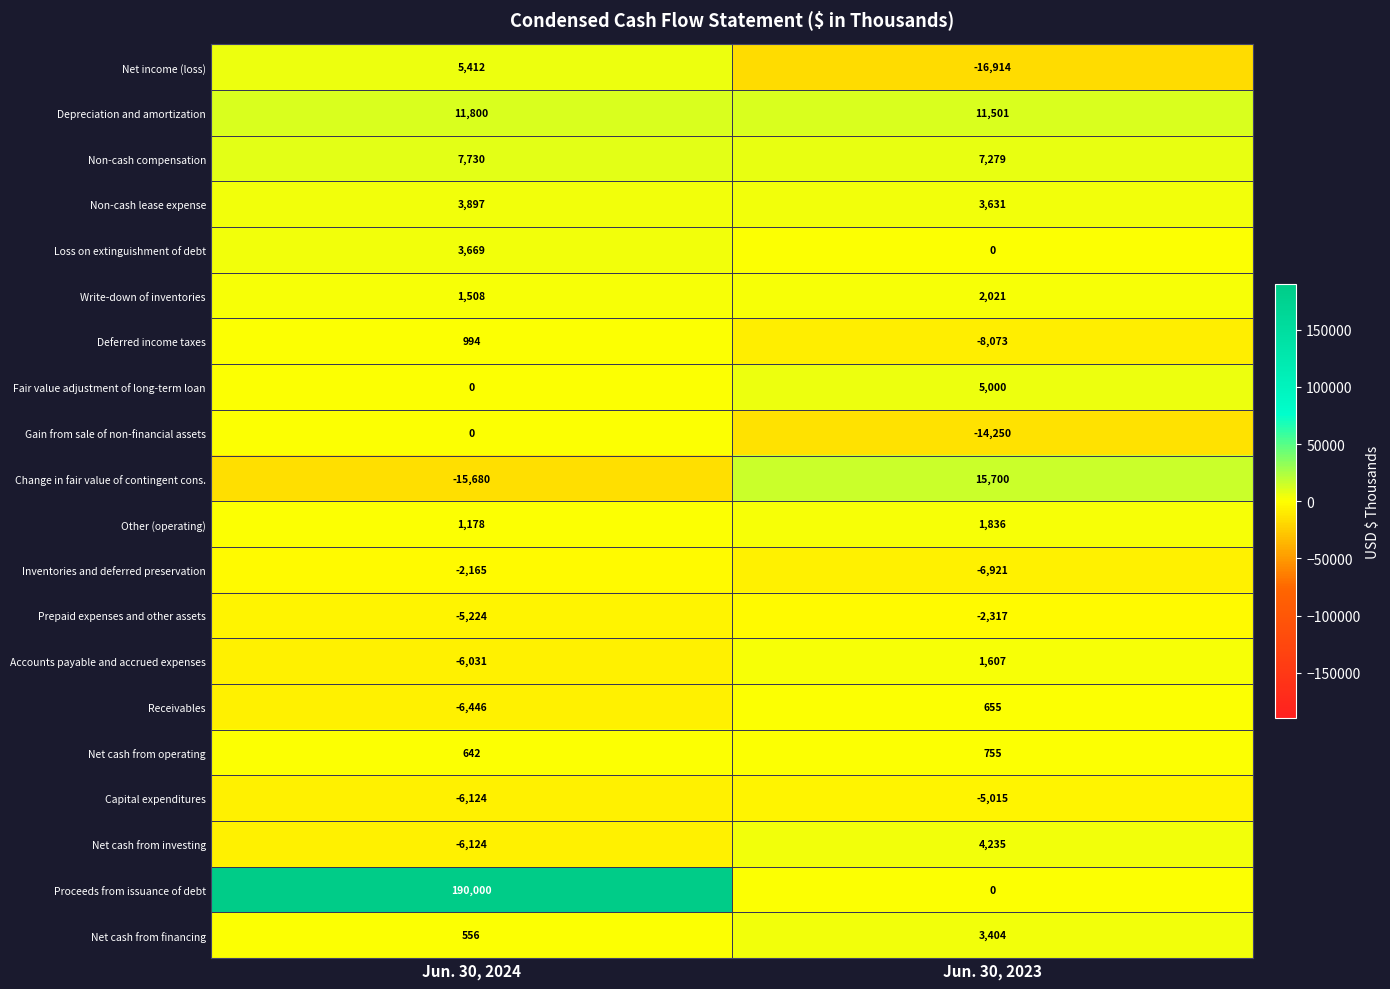

How many values in the Change in fair value of contingent cons. series are below 15700?

1